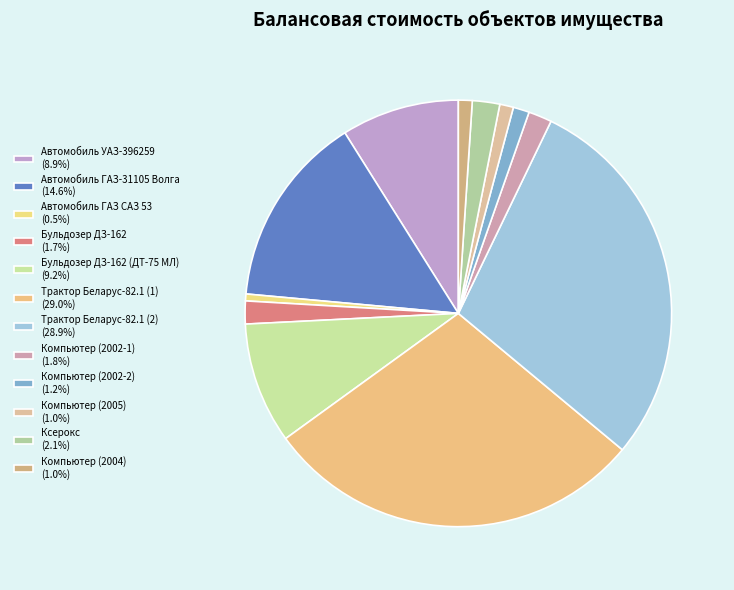

Is there any slice that represents more than half of the pie?

No